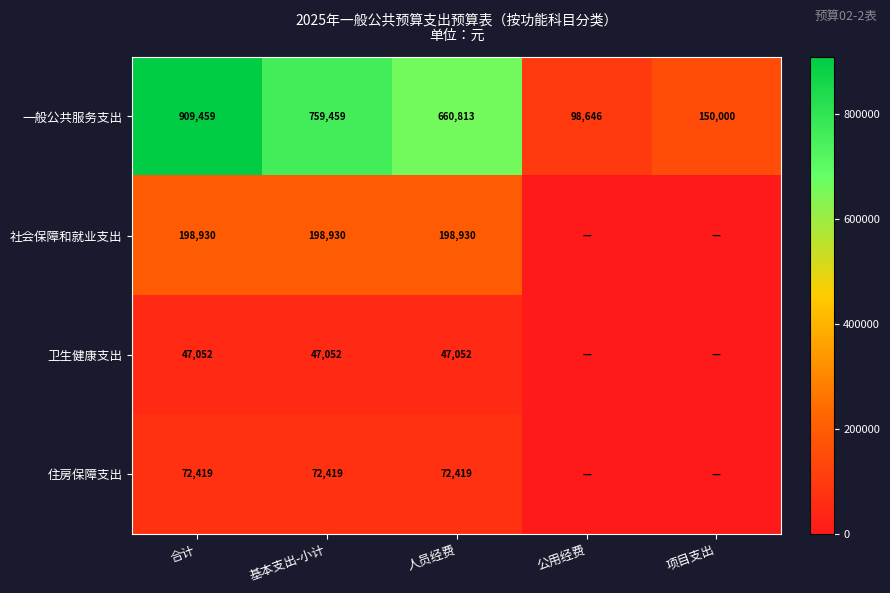

Which has a higher value, 基本支出-小计 or 项目支出?

基本支出-小计